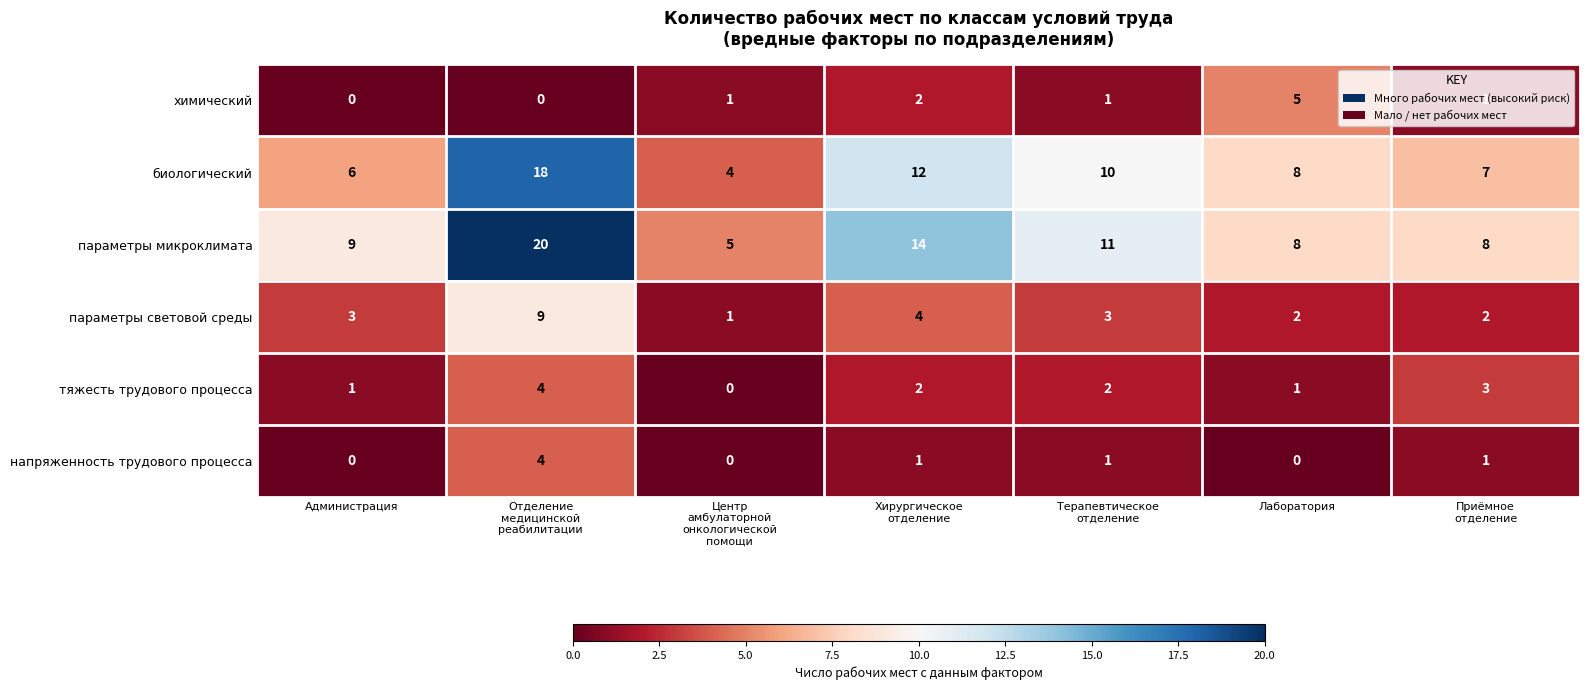

What is the average value of the биологический series?

9